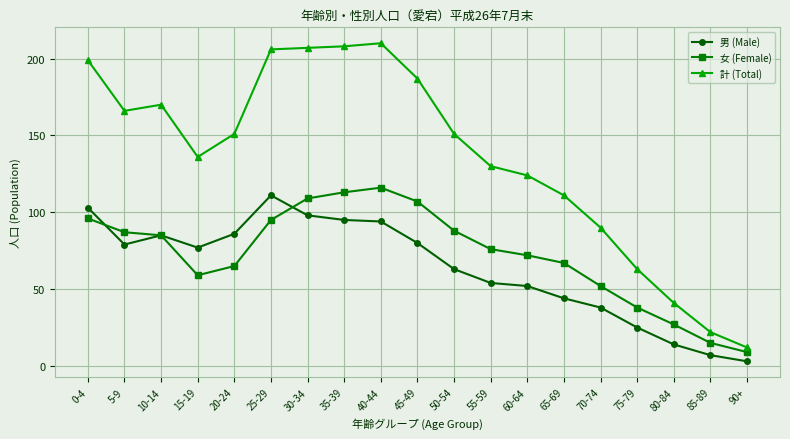

Reading left to right, what are all the values shown in this chart?

男 (Male): 103	79	85	77	86	111	98	95	94	80	63	54	52	44	38	25	14	7	3
女 (Female): 96	87	85	59	65	95	109	113	116	107	88	76	72	67	52	38	27	15	9
計 (Total): 199	166	170	136	151	206	207	208	210	187	151	130	124	111	90	63	41	22	12